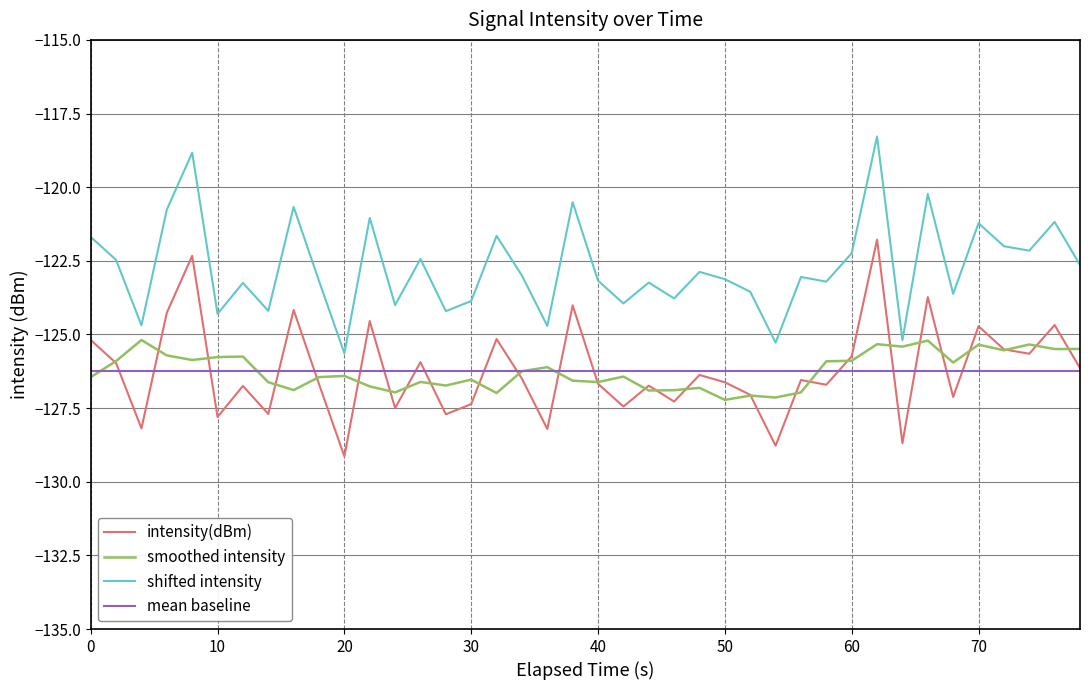

What is the maximum value for smoothed intensity?

-125.2